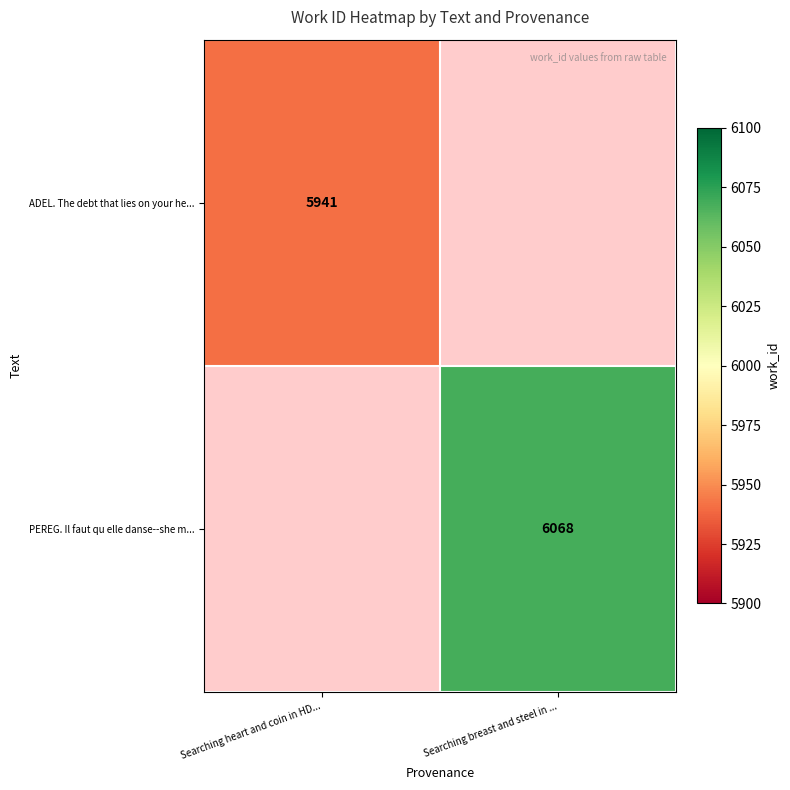

Is the value of ADEL. The debt that lies on your he... at Searching heart and coin in HD... greater than the value of PEREG. Il faut qu elle danse--she m... at Searching breast and steel in ...?

No